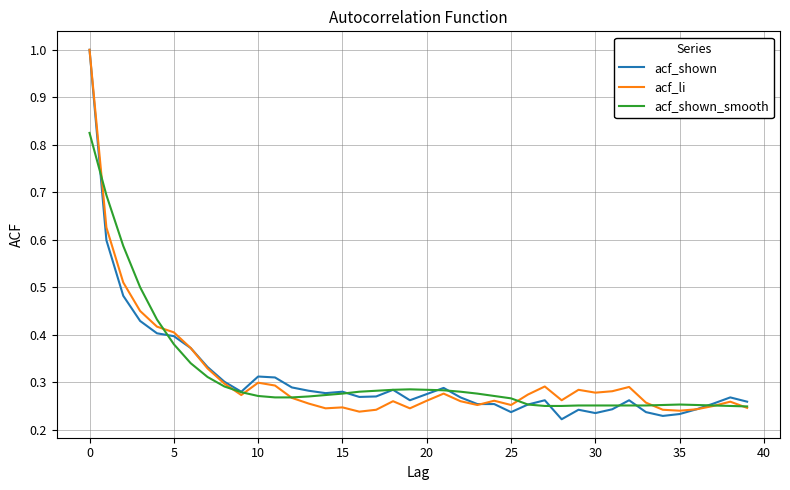

Which series has the largest range (max minus min)?

acf_shown